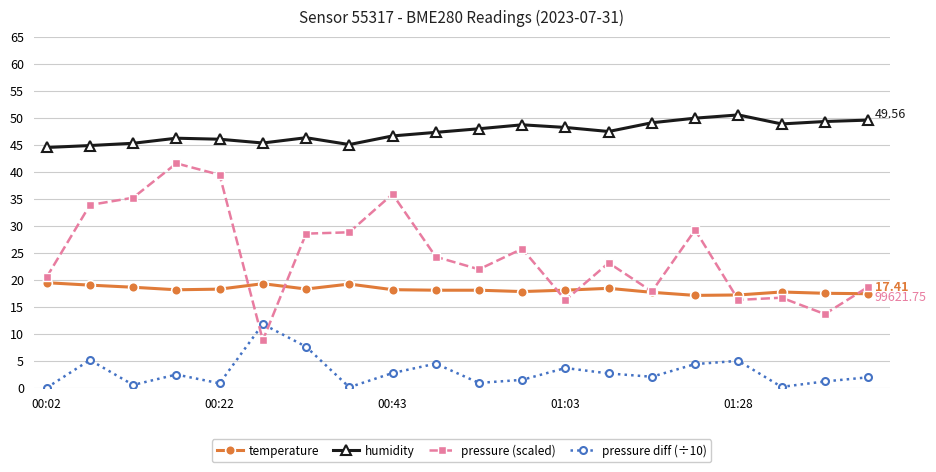

What is the difference between the highest and lowest values at 10?

47.1